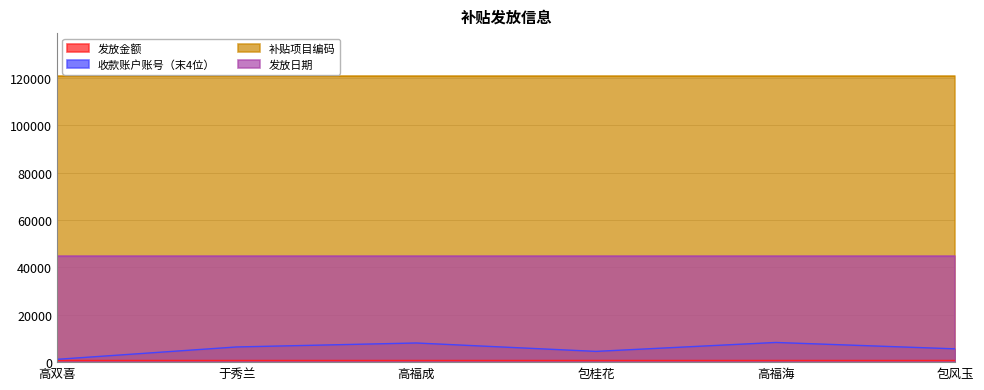

What is the value of the 发放金额 point at the 3rd from the left?

960